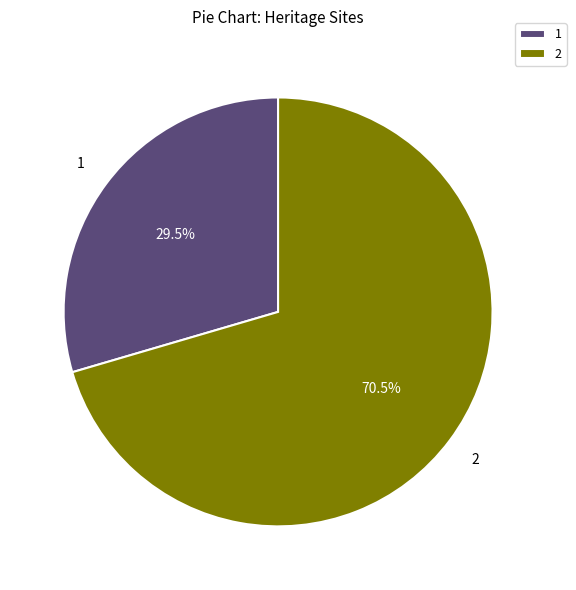

To the nearest percent, what is the average slice percentage?

50%